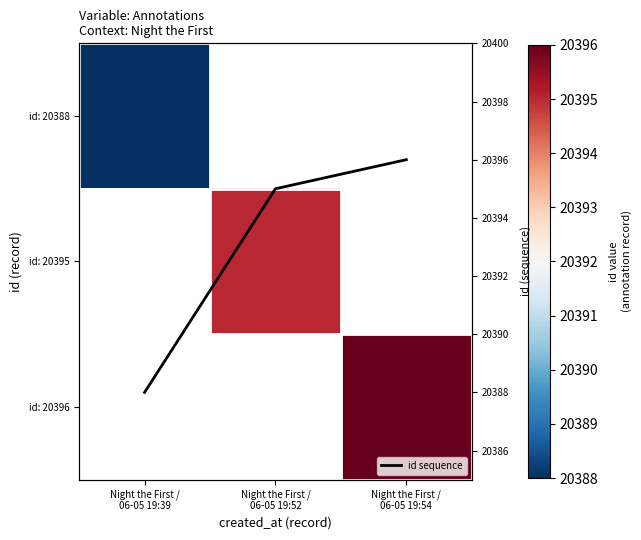

Rank the series by their maximum value, from highest to lowest.

id: 20388, id: 20395, id: 20396, id sequence